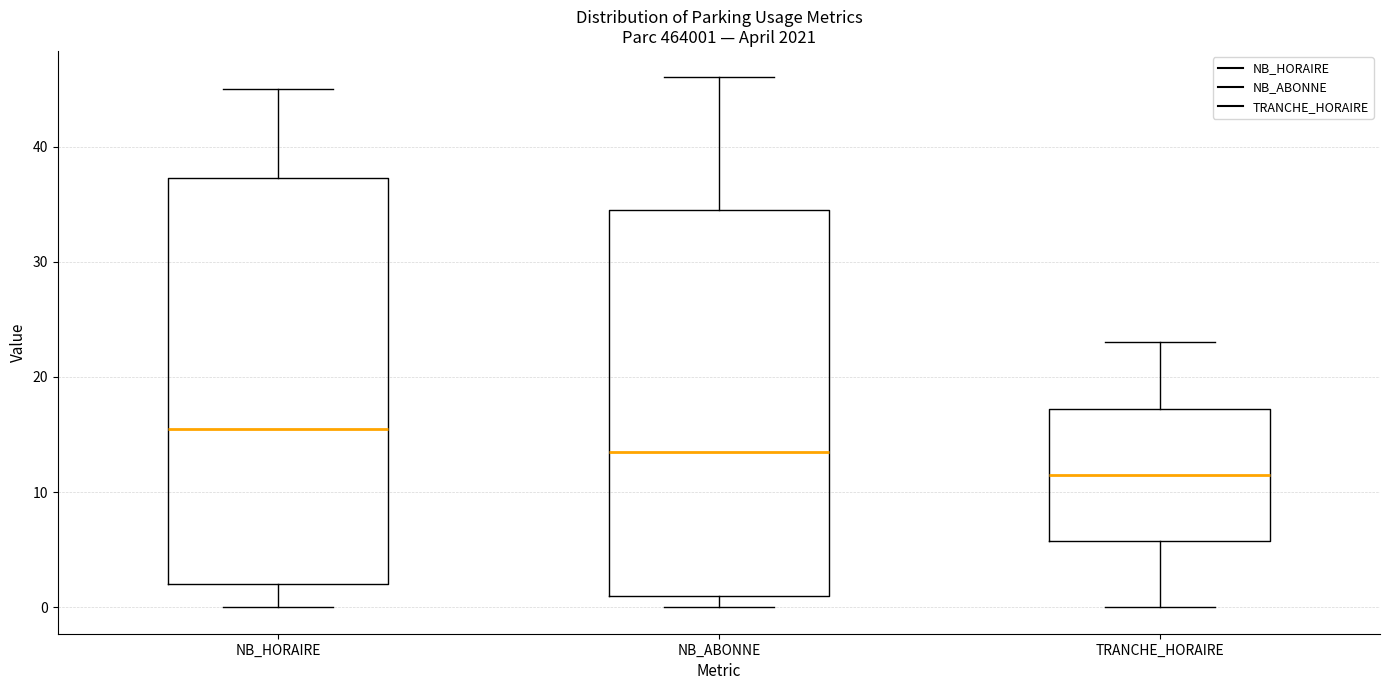

Reading left to right, transcribe this box plot: for each box, give where its median line is, the range the box spans, and where its two whiskers end, as read against the y-axis. The values are not printed on the chart, so give them approximately, as read against the axis.

NB_HORAIRE: median 16, box 2 to 37, whiskers 0 to 45
NB_ABONNE: median 14, box 1 to 35, whiskers 0 to 46
TRANCHE_HORAIRE: median 12, box 6 to 17, whiskers 0 to 23